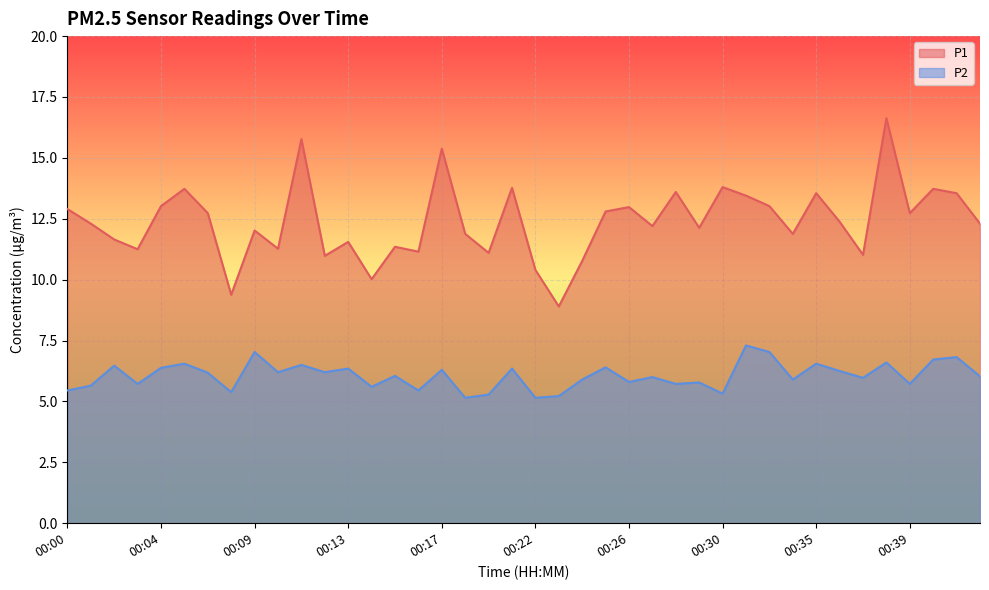

In P2, how many points are lower than both neighbors (excluding endpoints)?

14